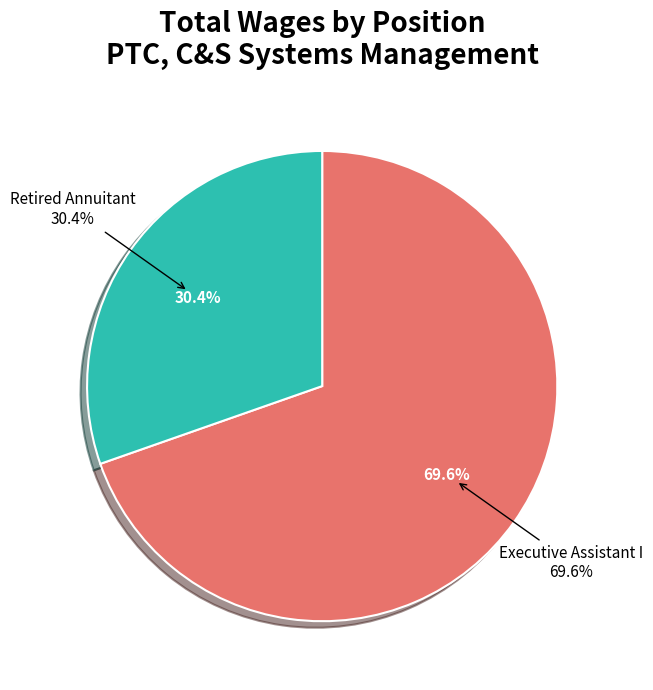

How many slices are in this pie chart?

2